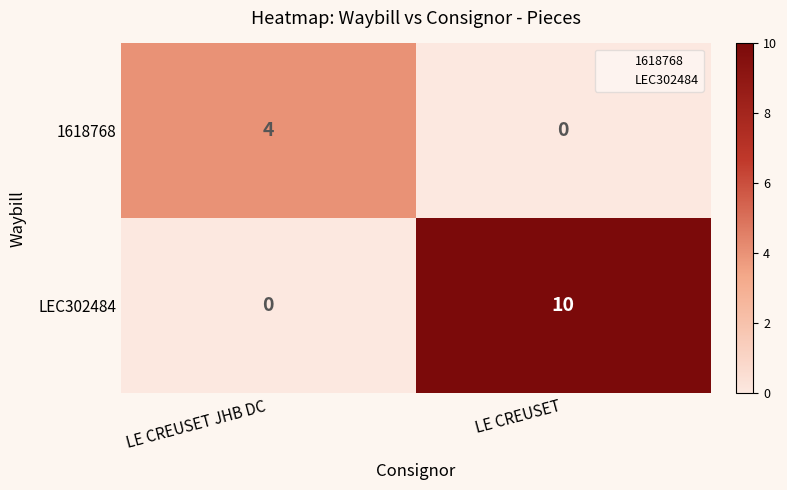

The LEC302484 series shows -5 at LE CREUSET JHB DC. True or false?

False